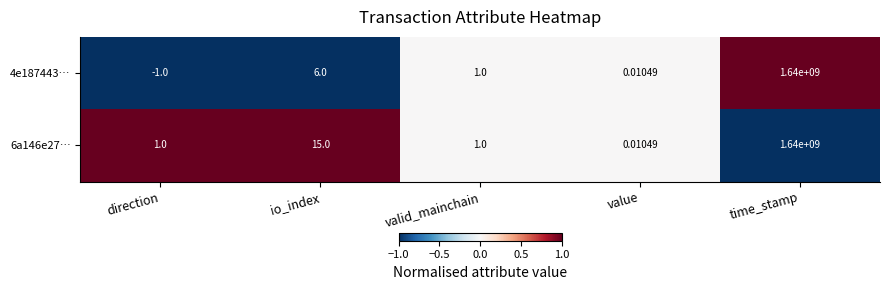

Where is 6a146e27… nearest to the value 820000000?

io_index